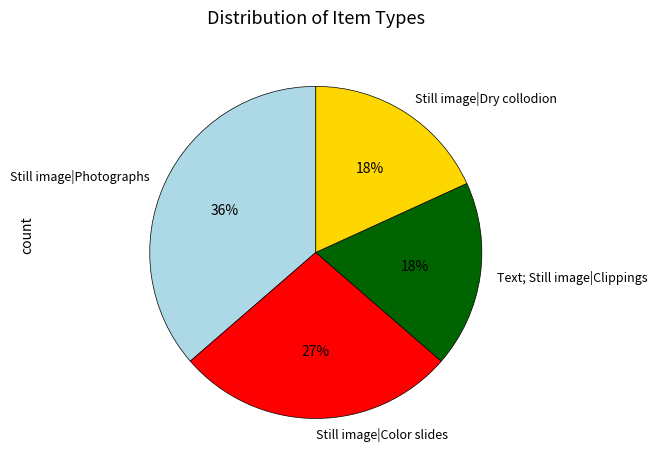

Is there any slice that represents more than half of the pie?

No